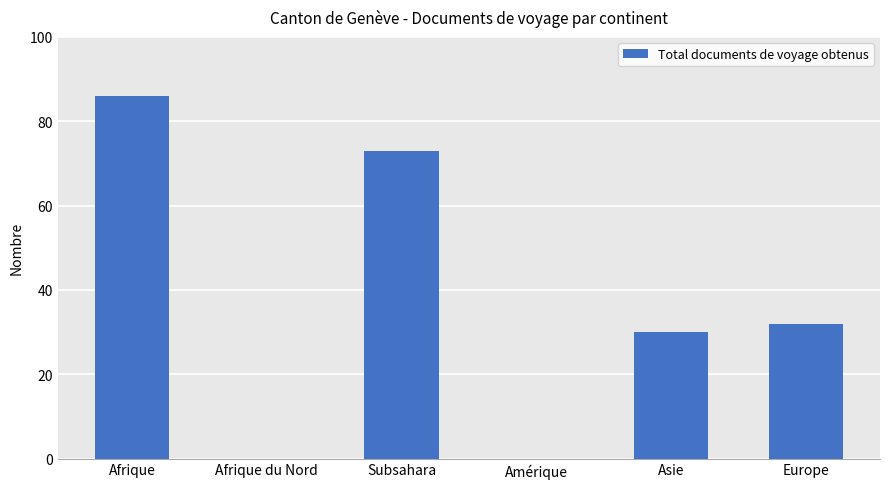

At which label does the data first exceed 32?

Afrique